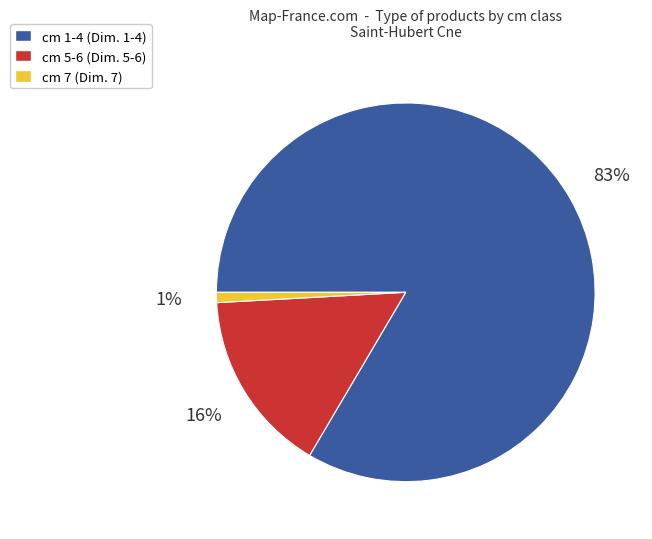

Is there any slice that represents more than half of the pie?

Yes